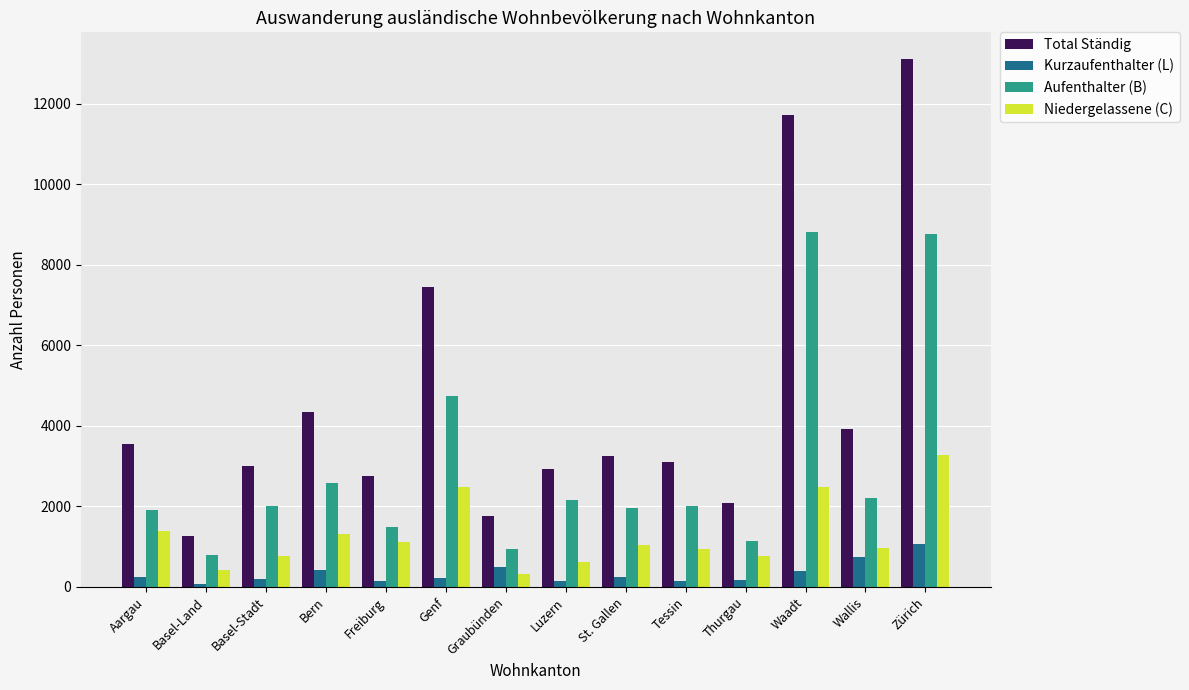

Which series has the largest range (max minus min)?

Total Ständig